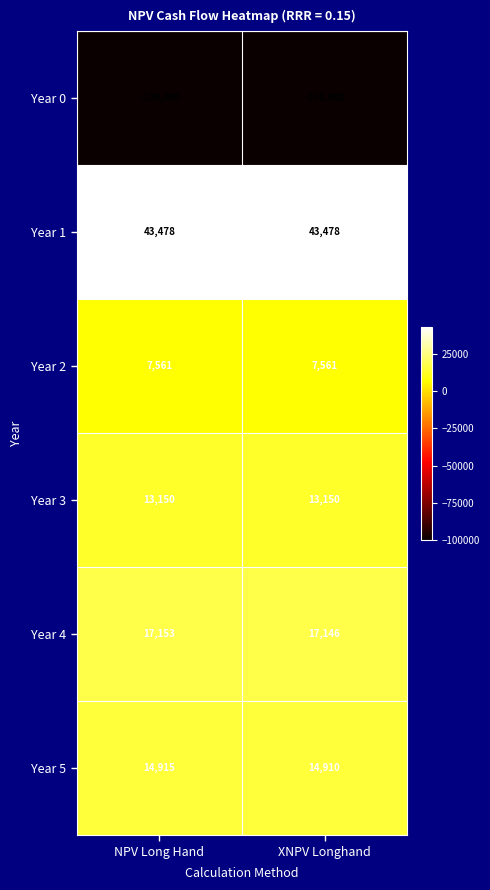

What is the sum of all Year 4 values?

34299